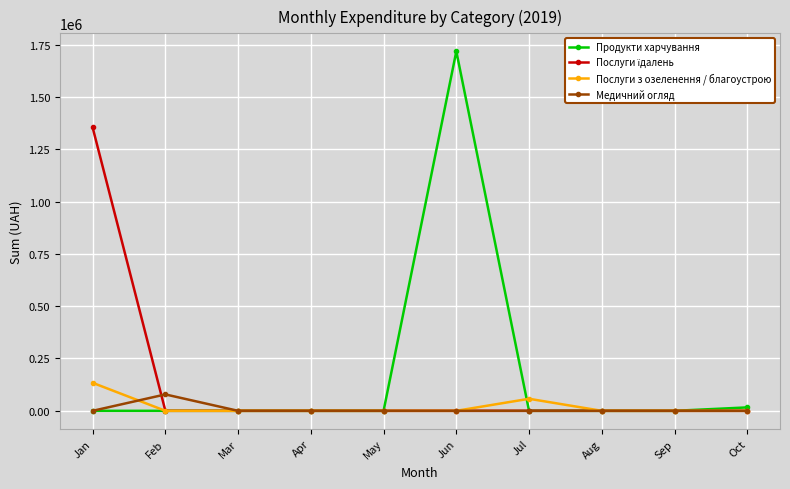

What is the difference between the maximum and minimum values in the Медичний огляд series?

78380.5